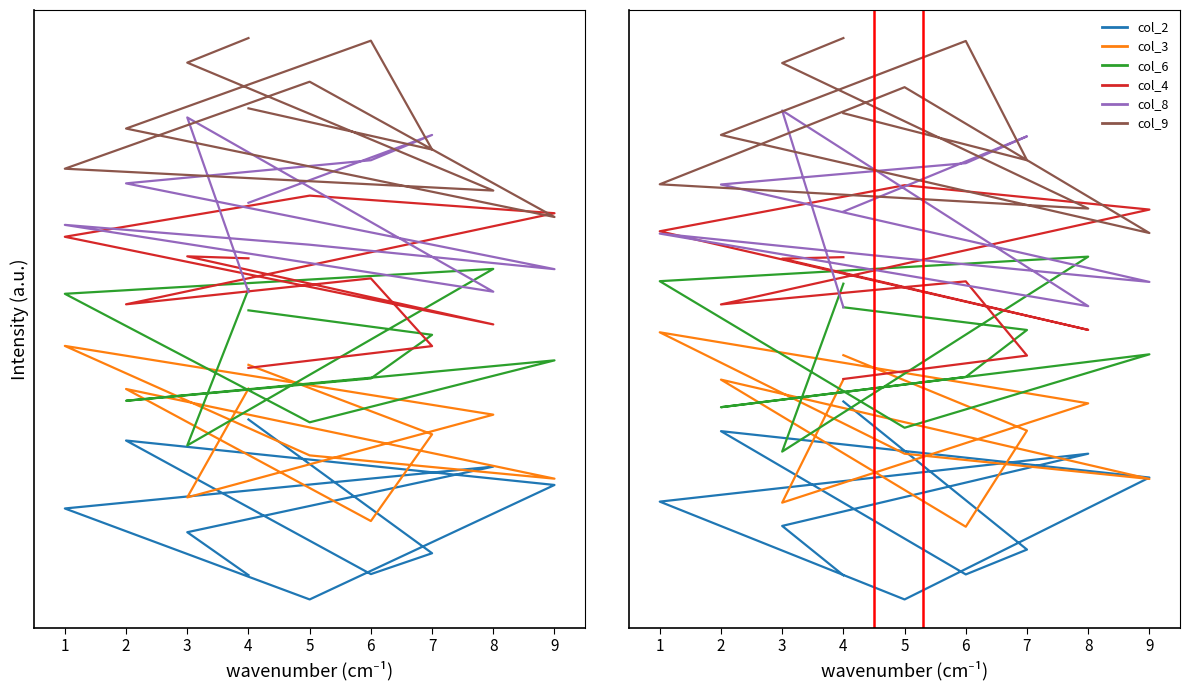

Reading left to right, transcribe all the data shown in this chart.

col_2: 9.1	3.0	2.0	7.9	6.0	1.0	5.0	7.0	4.0	2.0
col_3: 11.0	7.9	4.0	10.0	5.9	7.0	11.9	9.0	5.0	10.0
col_6: 13.0	12.0	10.1	8.9	11.0	8.0	14.0	15.1	7.0	13.9
col_4: 10.0	11.0	14.0	13.1	17.0	18.0	16.1	12.0	15.0	15.0
col_8: 16.9	20.0	18.9	18.0	14.0	15.0	16.0	13.0	21.1	13.0
col_9: 20.9	19.0	23.9	20.1	16.0	22.0	18.0	17.0	23.0	24.0